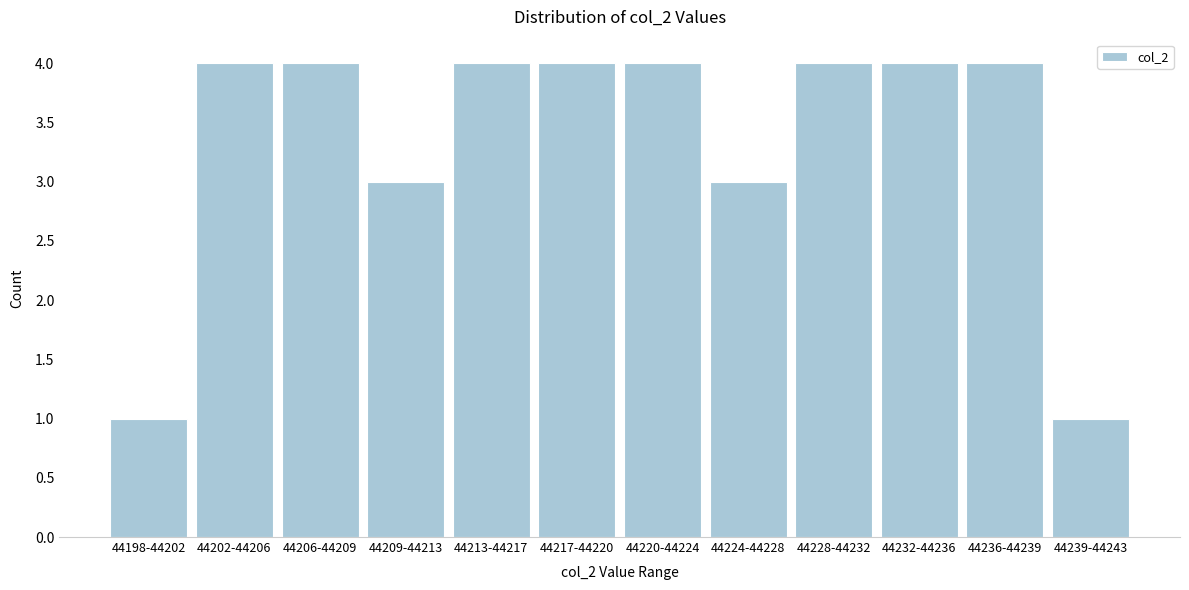

Reading right to left, transcribe all the data shown in this chart.

44239-44243=1	44236-44239=4	44232-44236=4	44228-44232=4	44224-44228=3	44220-44224=4	44217-44220=4	44213-44217=4	44209-44213=3	44206-44209=4	44202-44206=4	44198-44202=1